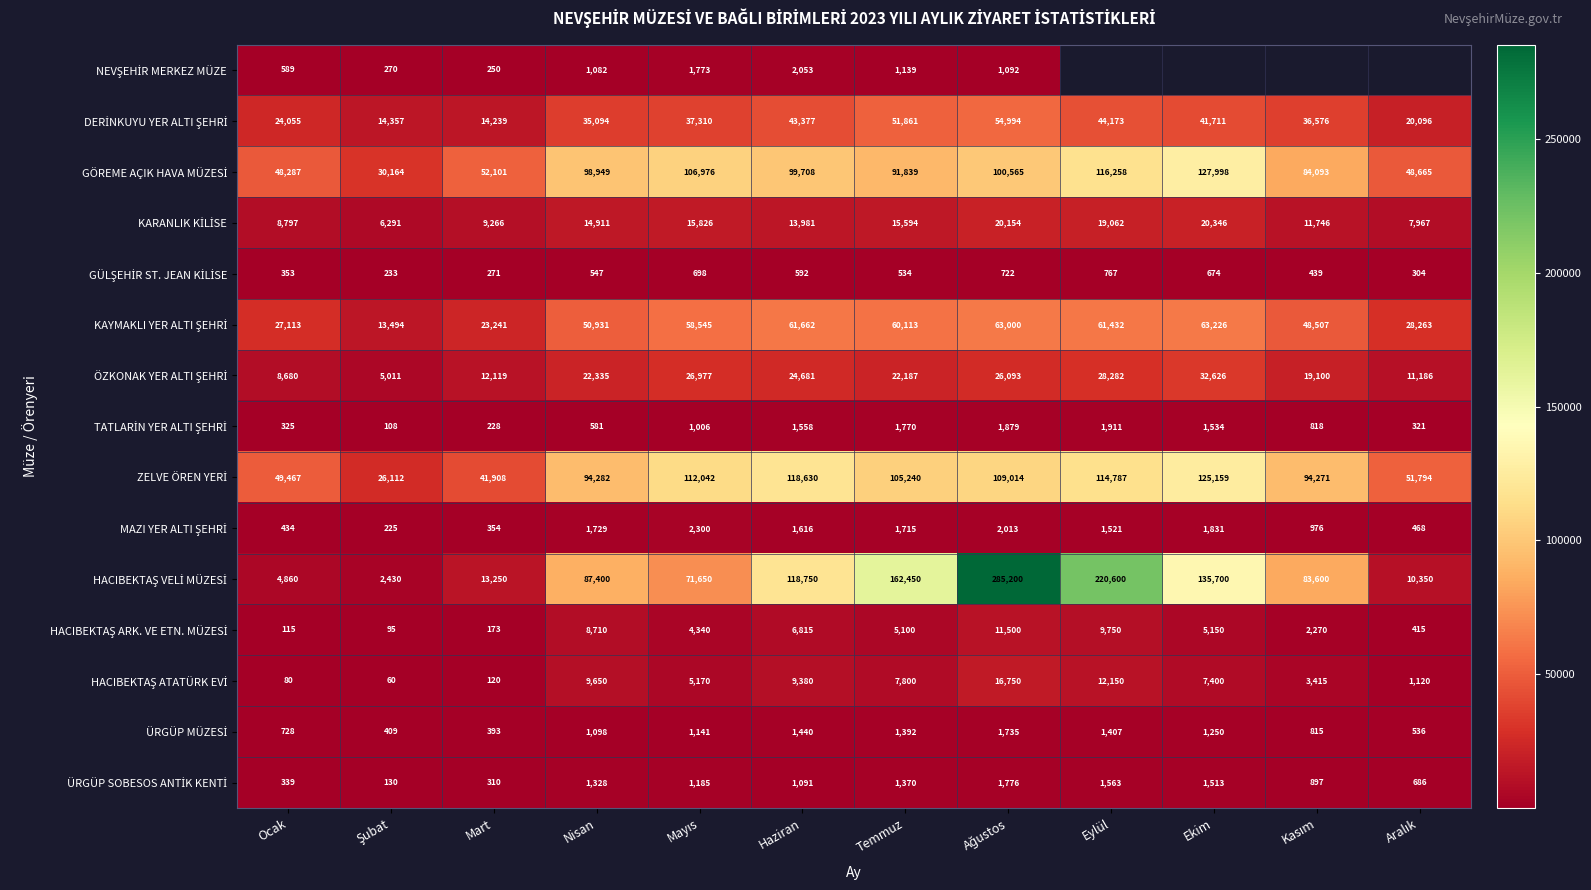

What is the difference between the highest and lowest values at Temmuz?

161916